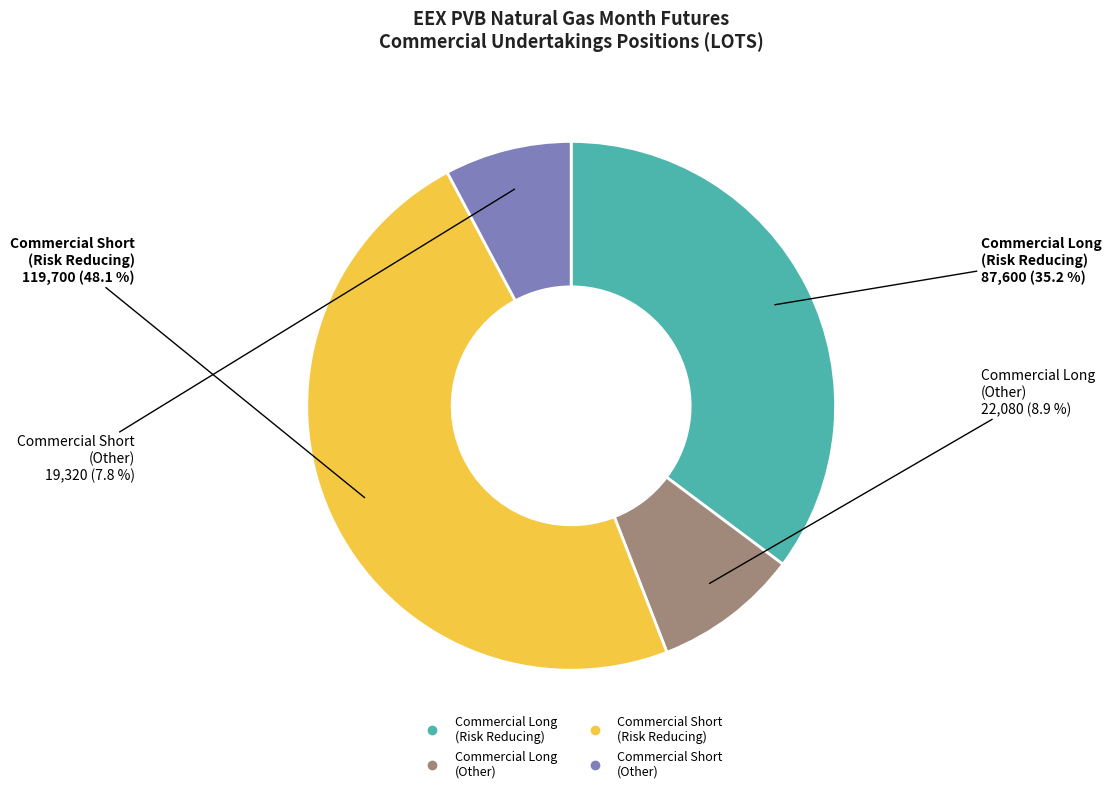

To the nearest percent, what is the difference between the largest and smallest slice percentages?

40%